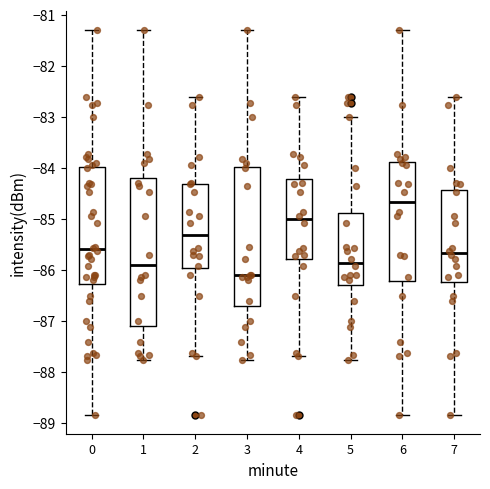

Reading left to right, transcribe this box plot: for each box, give where its median line is, the range the box spans, and where its two whiskers end, as read against the y-axis. The values are not printed on the chart, so give them approximately, as read against the axis.

0: median -85.6, box -86.3 to -84.0, whiskers -88.8 to -81.3
1: median -85.9, box -87.1 to -84.2, whiskers -87.8 to -81.3
2: median -85.3, box -86.0 to -84.3, whiskers -87.7 to -82.6
3: median -86.1, box -86.7 to -84.0, whiskers -87.8 to -81.3
4: median -85.0, box -85.8 to -84.2, whiskers -87.7 to -82.6
5: median -85.9, box -86.3 to -84.9, whiskers -87.8 to -83.0
6: median -84.7, box -86.2 to -83.9, whiskers -88.8 to -81.3
7: median -85.7, box -86.2 to -84.4, whiskers -88.8 to -82.6